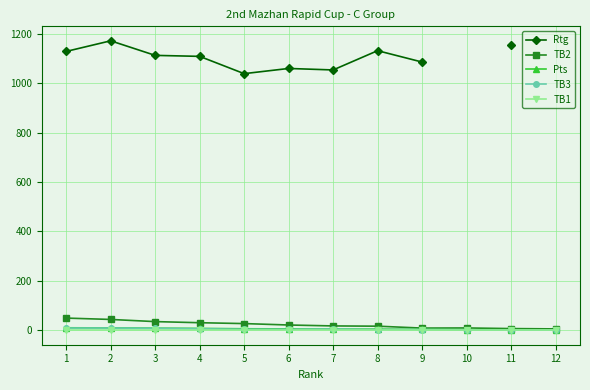

Which category has the highest value across all series?

2